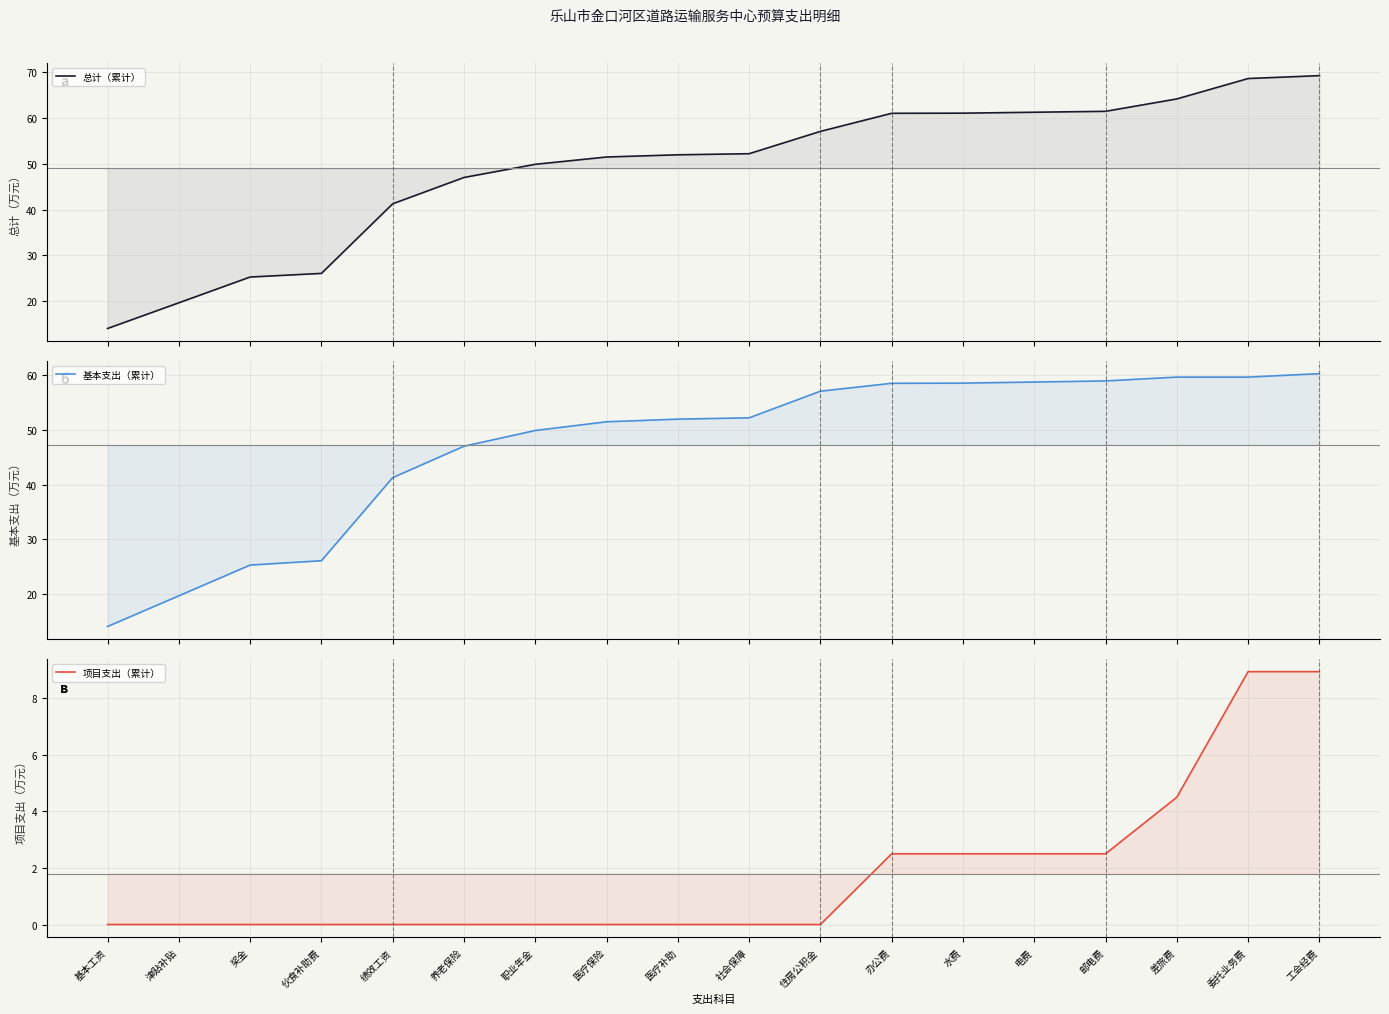

At how many categories does at least one series exceed 20?

16